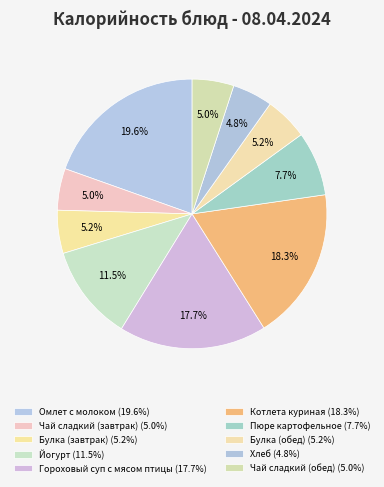

Is there any slice that represents more than half of the pie?

No